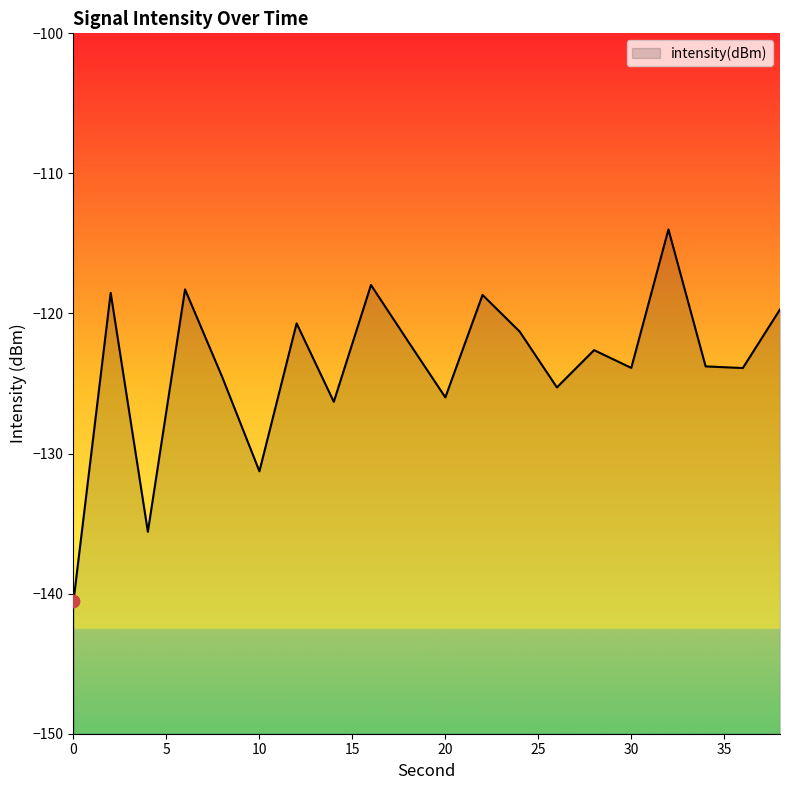

What is the change in value from 2 to 28?

-4.1